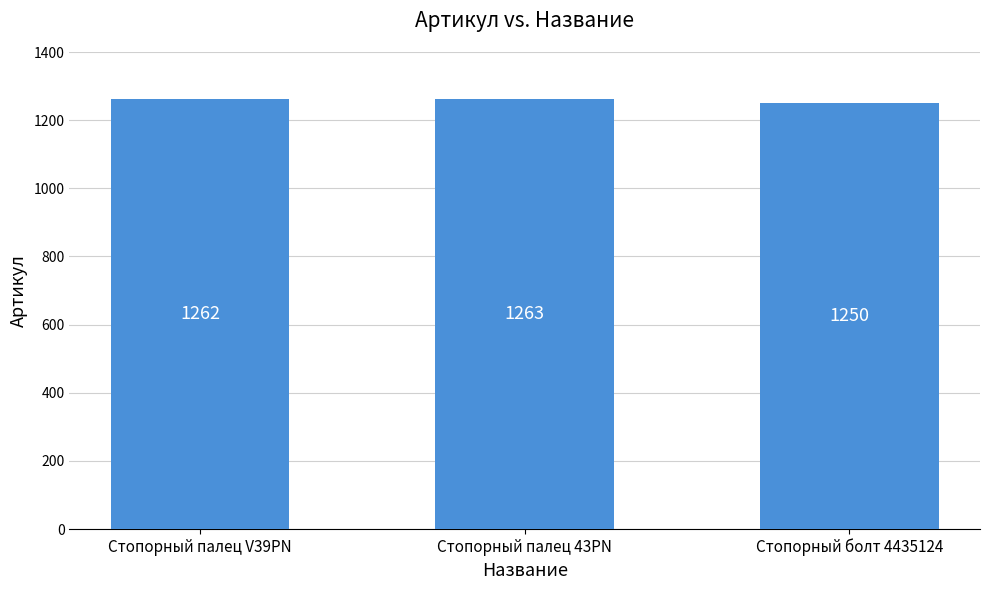

What is the label of the 3rd bar from the right?

Стопорный палец V39PN